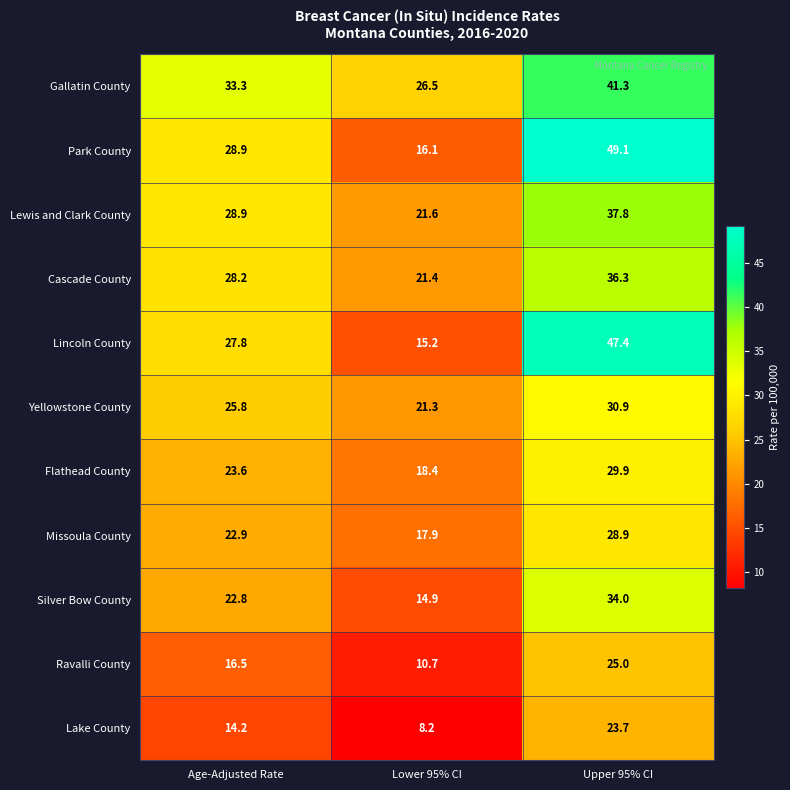

What is the difference between the maximum and minimum values in the Lewis and Clark County series?

16.2